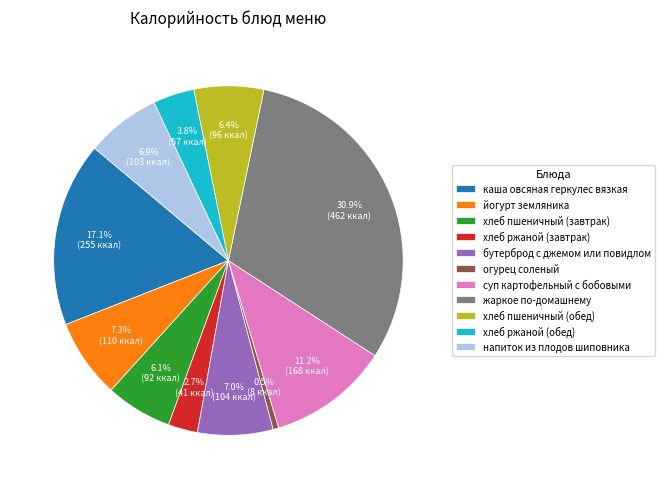

Is it true that бутерброд с джемом или повидлом is 7% of the pie?

True